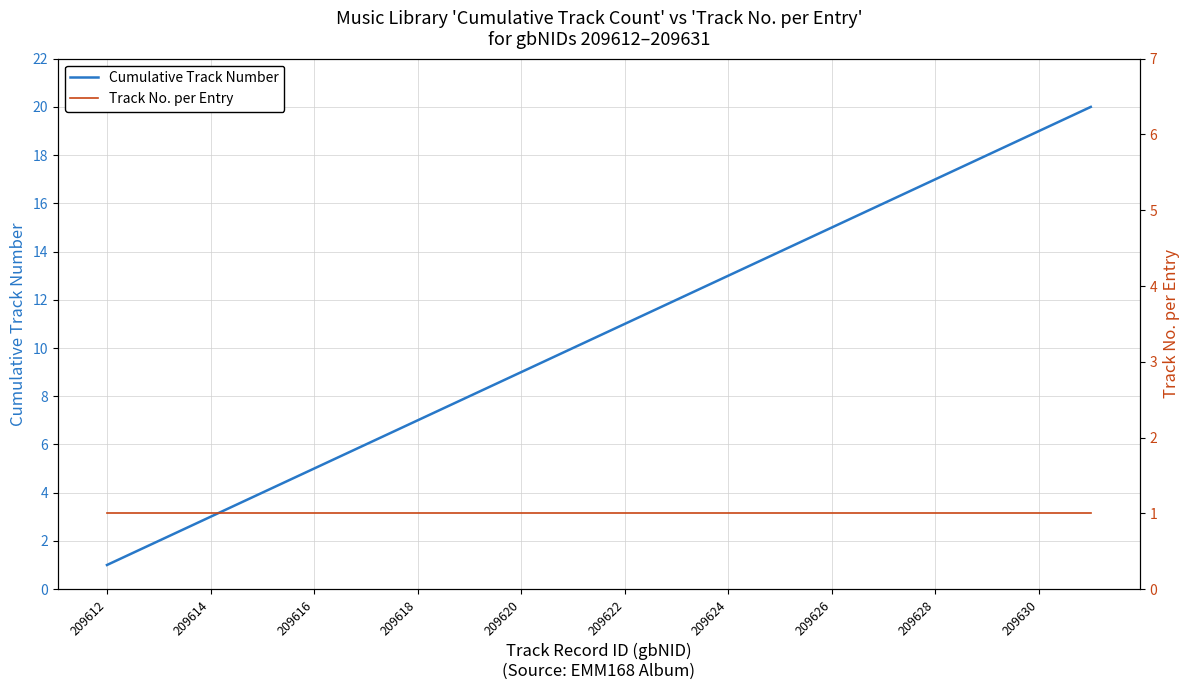

The Cumulative Track Number series shows 4 at 209622. True or false?

False